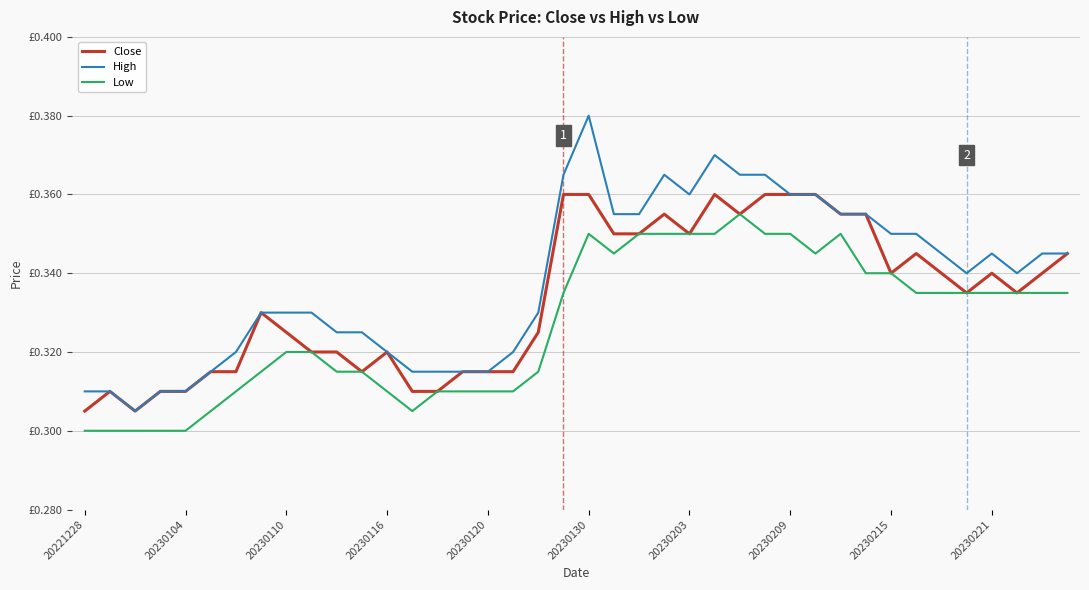

What are all the series names shown in the legend?

Close, High, Low